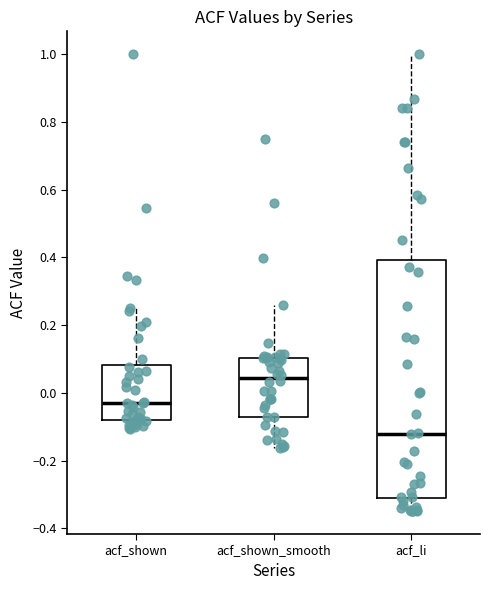

Reading left to right, read every box against the y-axis: the position of its median line, the range the box covers, and the ends of its whiskers. The values are not printed on the chart, so give them approximately, as read against the axis.

acf_shown: median -0.02, box -0.08 to 0.08, whiskers -0.10 to 0.26
acf_shown_smooth: median 0.04, box -0.08 to 0.10, whiskers -0.16 to 0.26
acf_li: median -0.12, box -0.32 to 0.40, whiskers -0.34 to 1.00